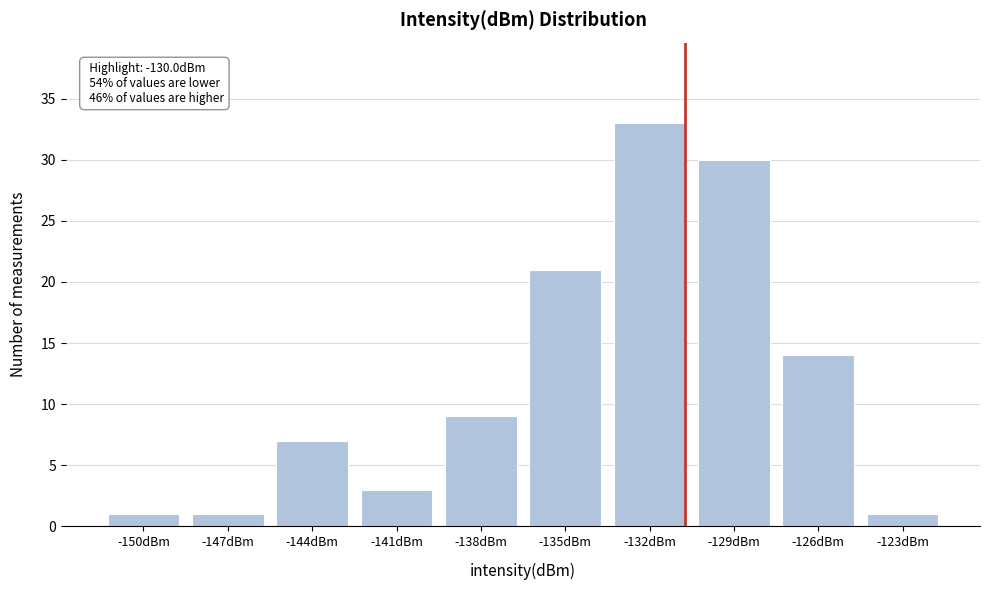

Reading right to left, extract all data points from this chart.

1	14	30	33	21	9	3	7	1	1